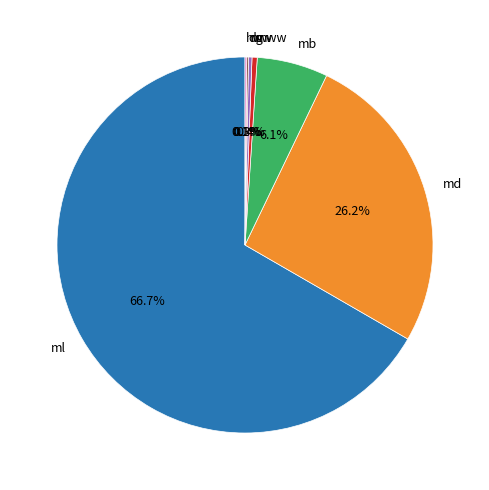

Does ml represent more than half of the total?

Yes